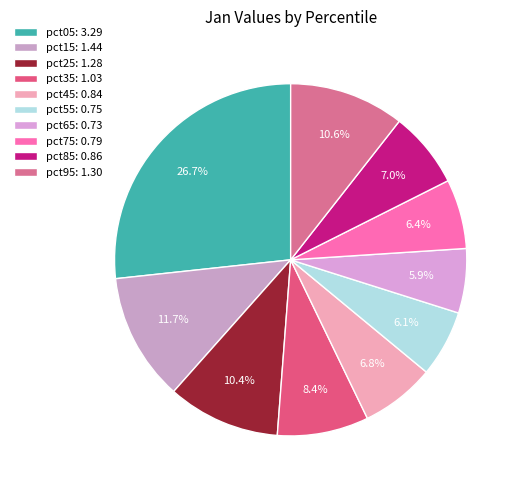

Combined, what portion of the pie is pct55 and pct75?

12.5%